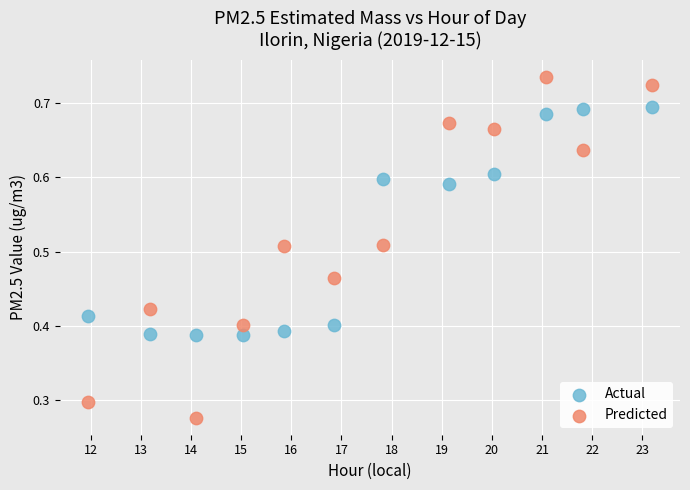

Which series contains the lowest Y value?

Predicted